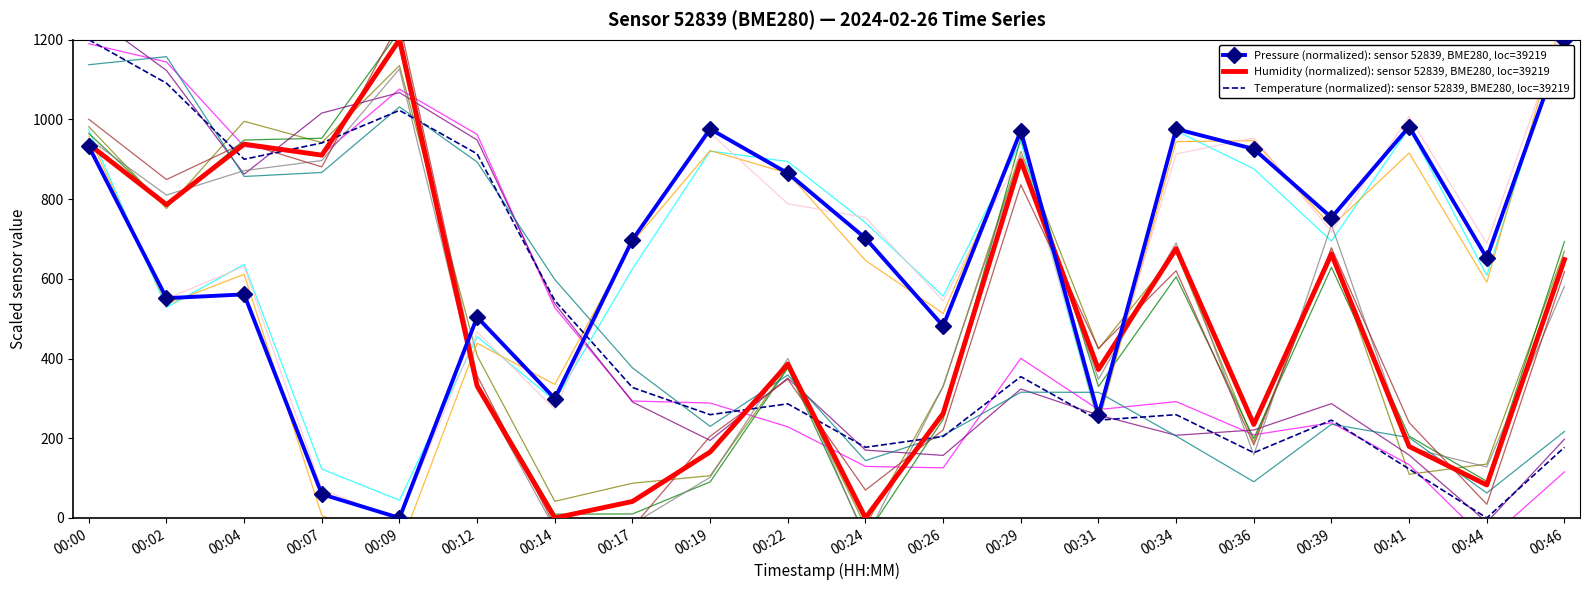

Rank the series by their maximum value, from highest to lowest.

Pressure (normalized): sensor 52839, BME280, loc=39219, Humidity (normalized): sensor 52839, BME280, loc=39219, Temperature (normalized): sensor 52839, BME280, loc=39219